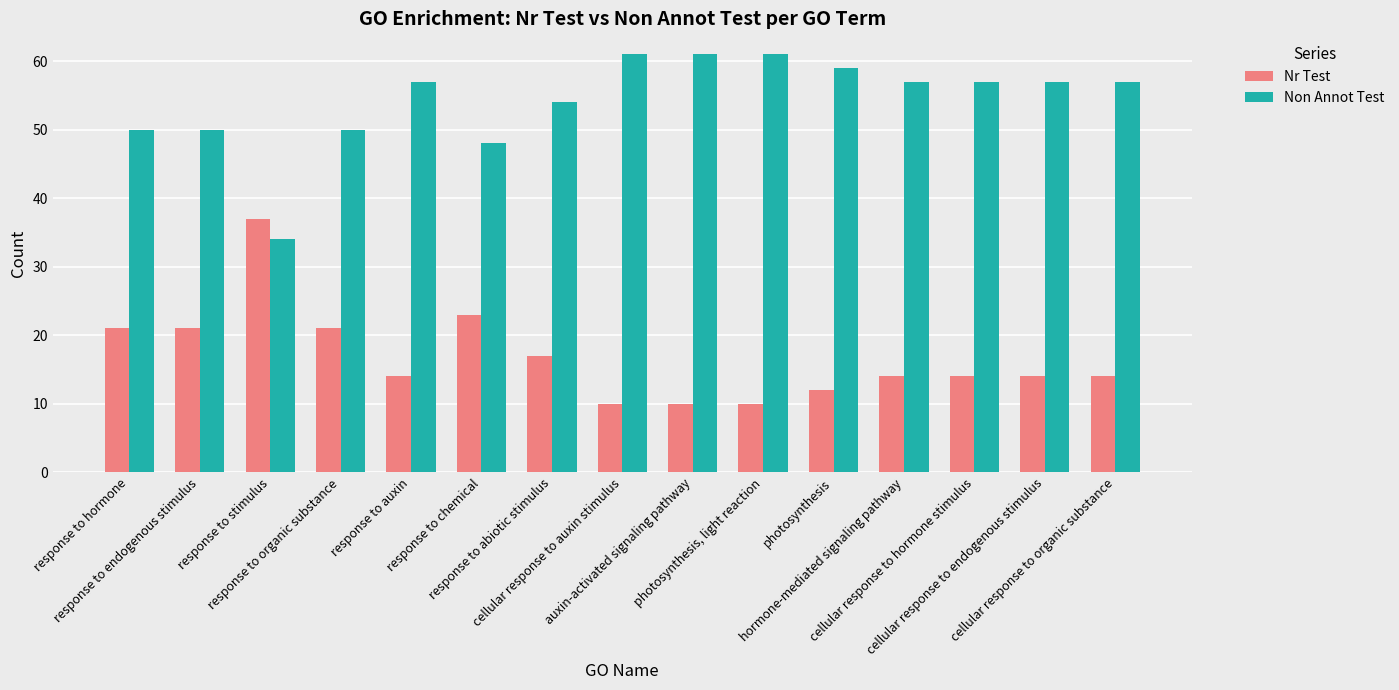

What position from the left is cellular response to organic substance?

15